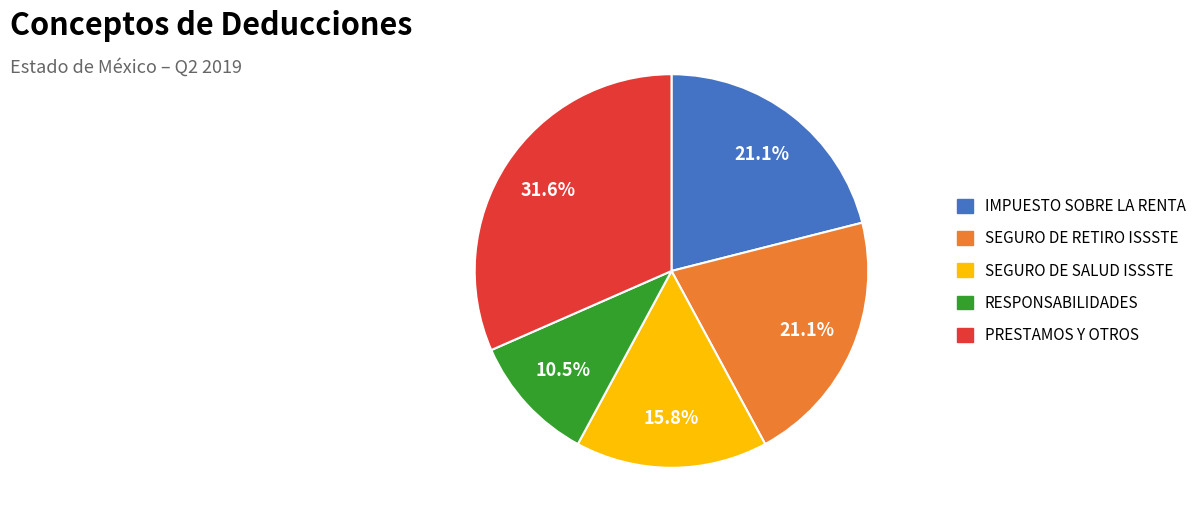

What is the ratio of the value at SEGURO DE SALUD ISSSTE to the value at SEGURO DE RETIRO ISSSTE?

0.7